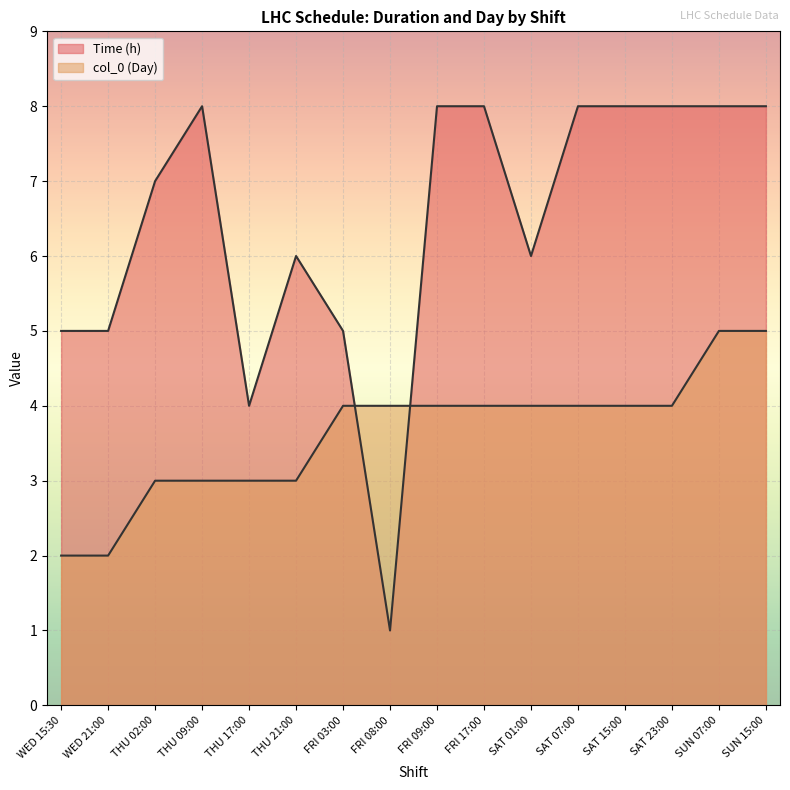

True or false: Time (h) has more than 1 interior local peaks.

True